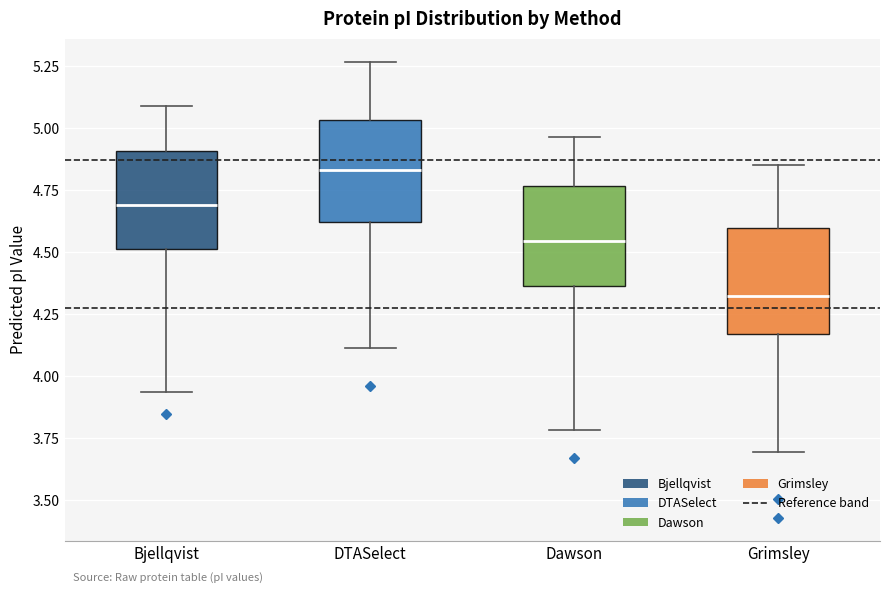

Where is the upper edge of the box for Grimsley on the y-axis? The values are not printed on the chart, so give them approximately, as read against the axis.

4.60